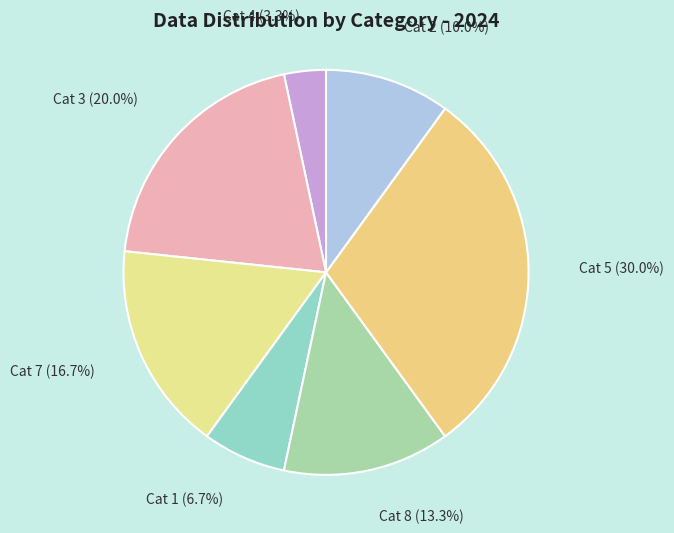

Which slice is the smallest?

4